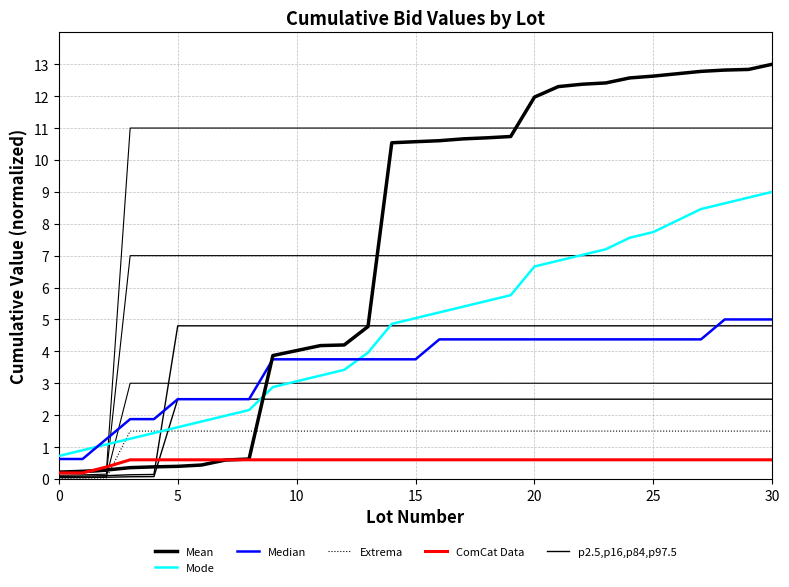

True or false: Mode has more than 1 interior local peaks.

False